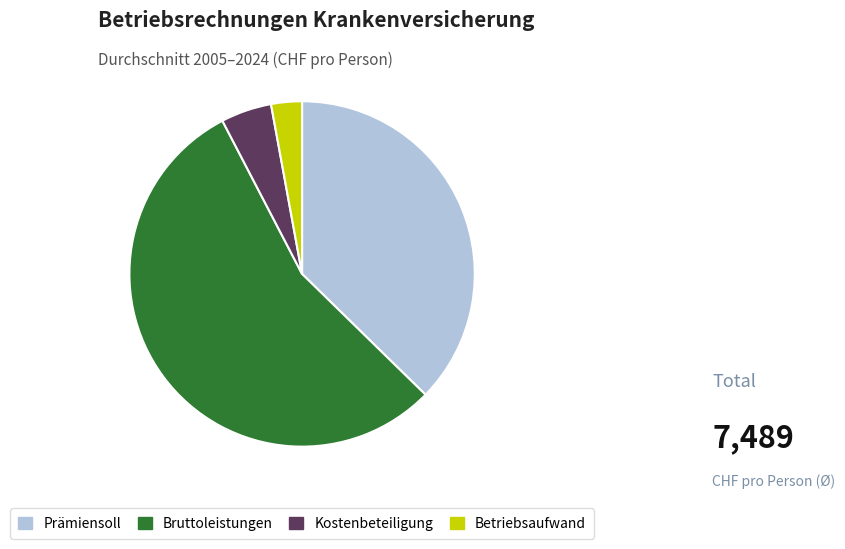

Does any single category account for the majority?

Yes